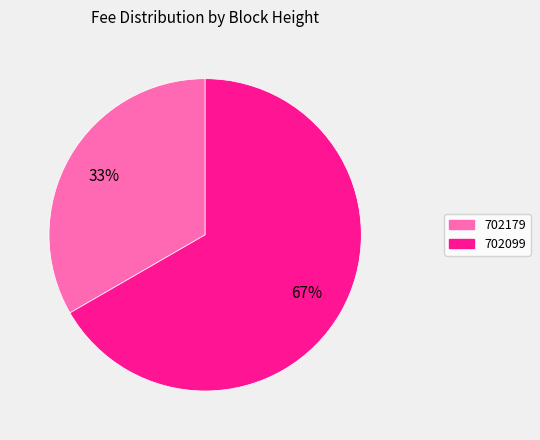

To the nearest percent, what is the combined percentage of 702099 and 702179?

100%